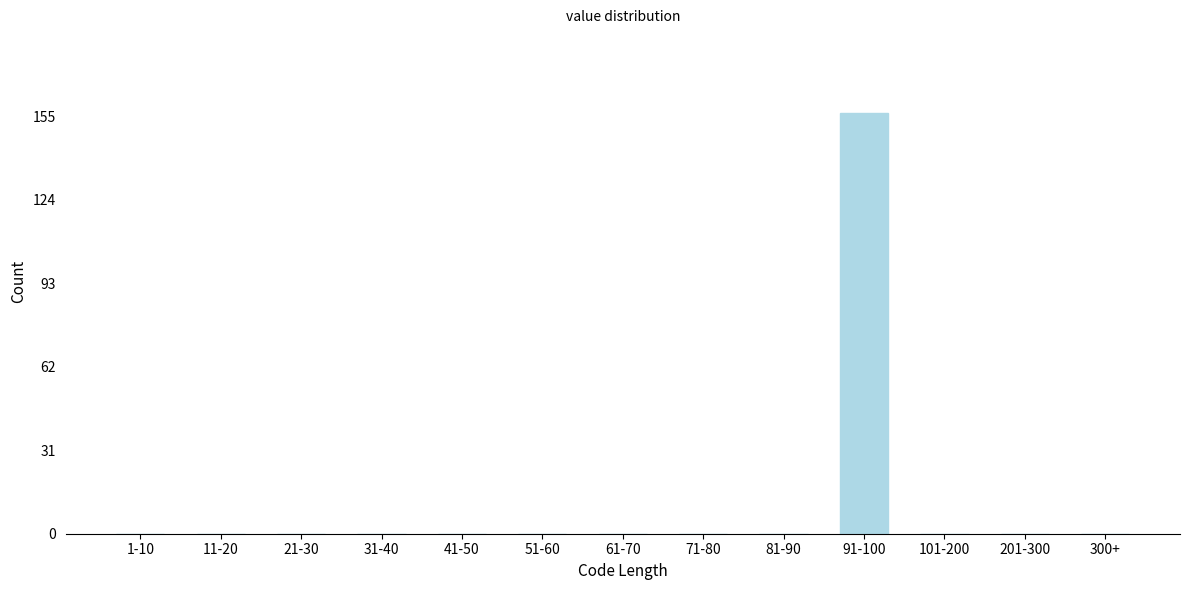

Reading left to right, extract all data points from this chart.

1-10=0	11-20=0	21-30=0	31-40=0	41-50=0	51-60=0	61-70=0	71-80=0	81-90=0	91-100=156	101-200=0	201-300=0	300+=0